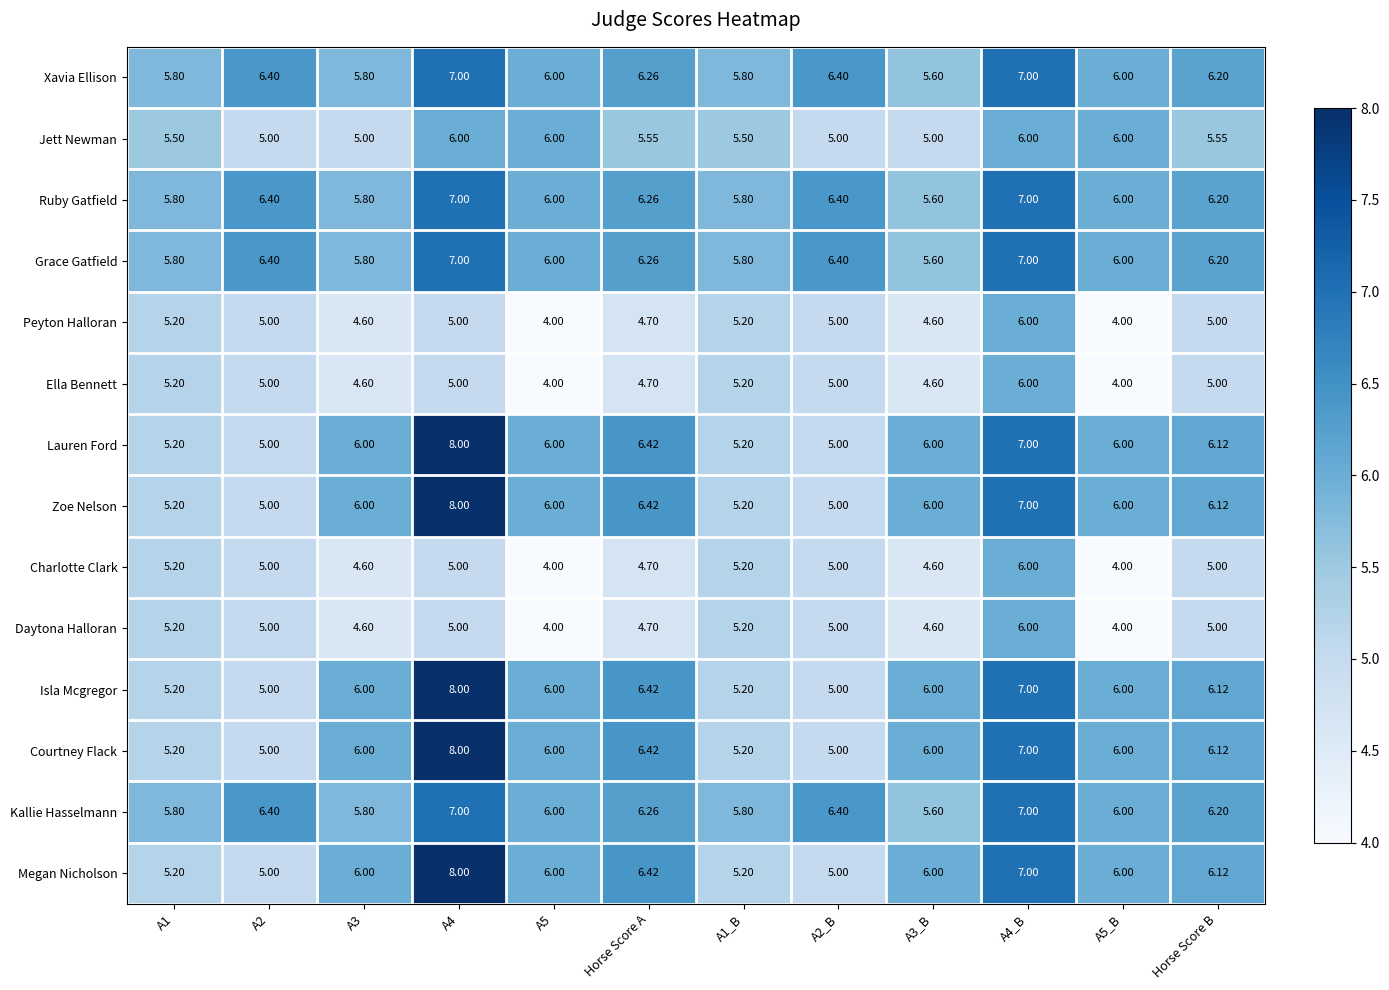

Is the value of Peyton Halloran at Horse Score A greater than the value of Courtney Flack at A3_B?

No